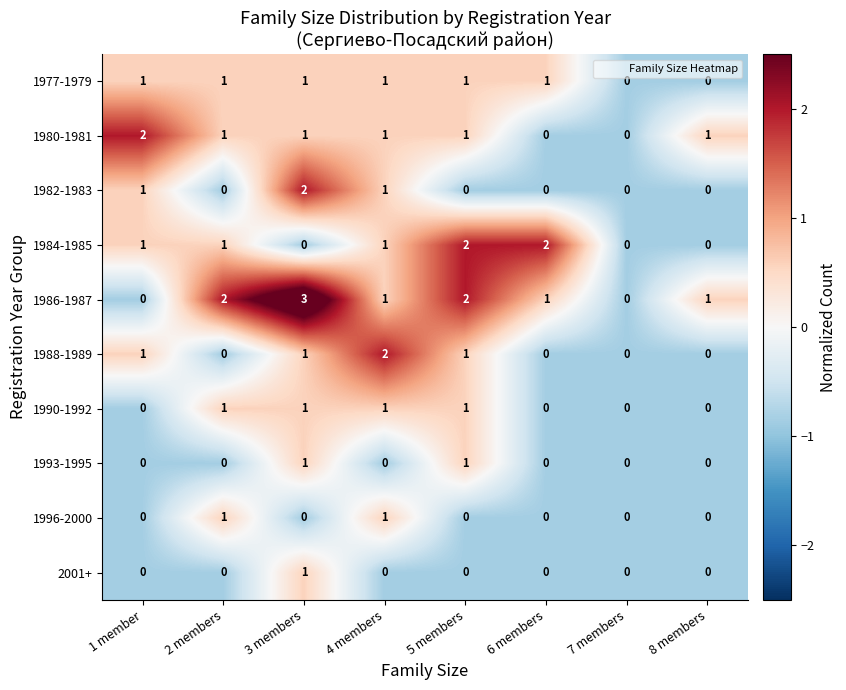

How many 1996-2000 values are between 0 and 1?

8